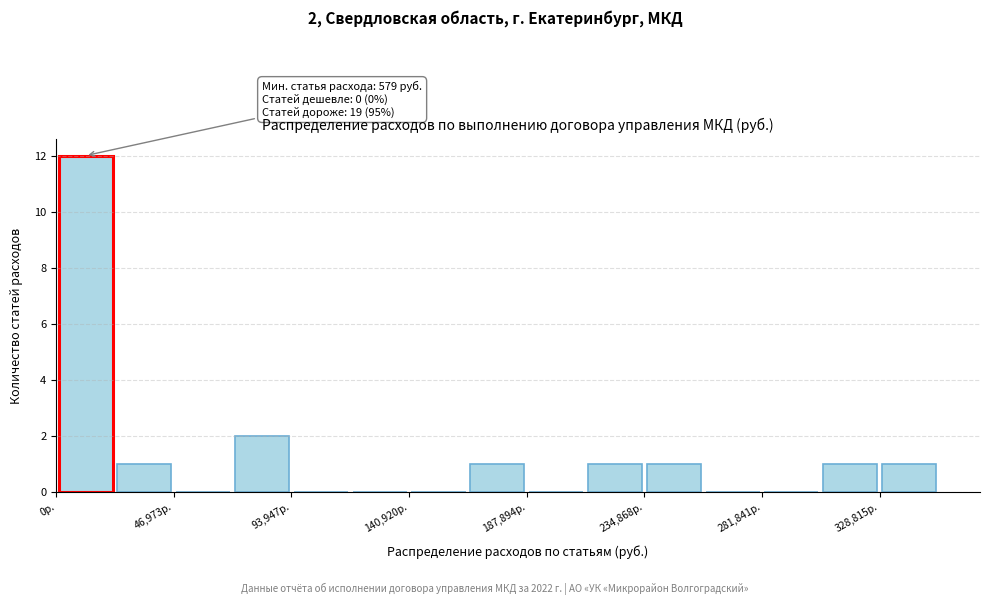

Which range on the x-axis has the tallest bar?

0 to 25000